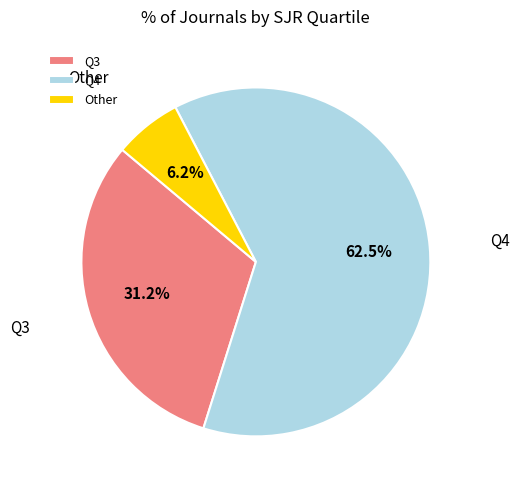

Count the number of slices in the pie.

3